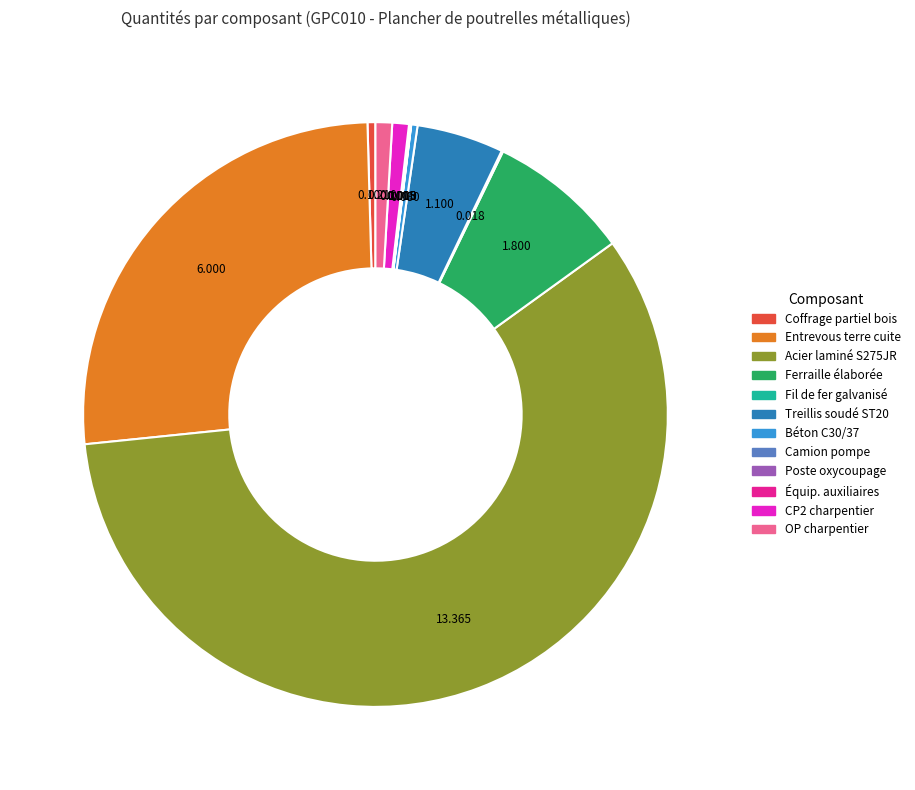

Which has a higher value, OP charpentier or Ferraille élaborée?

Ferraille élaborée